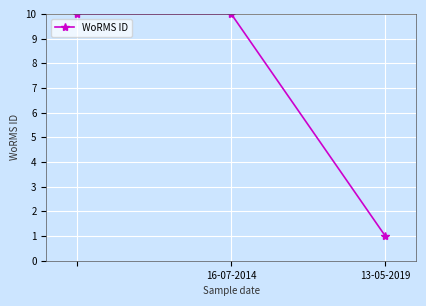

What is the value of the 2nd point from the left?

10